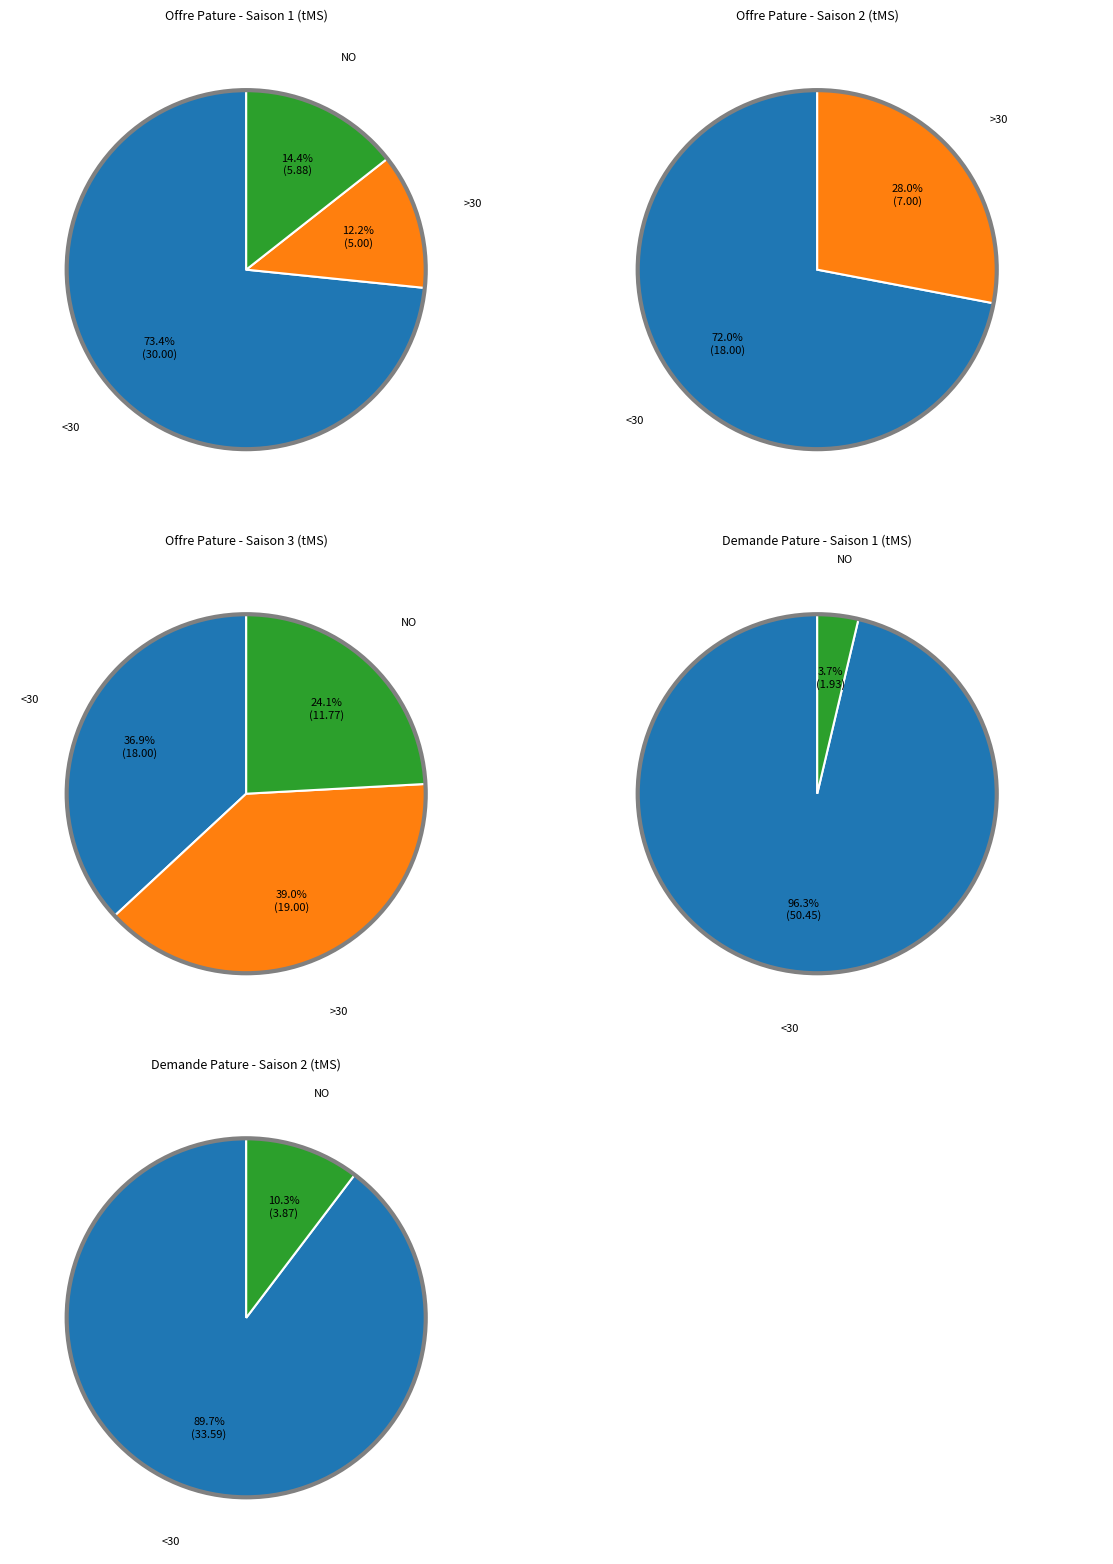

How many slices are in this pie chart?

3